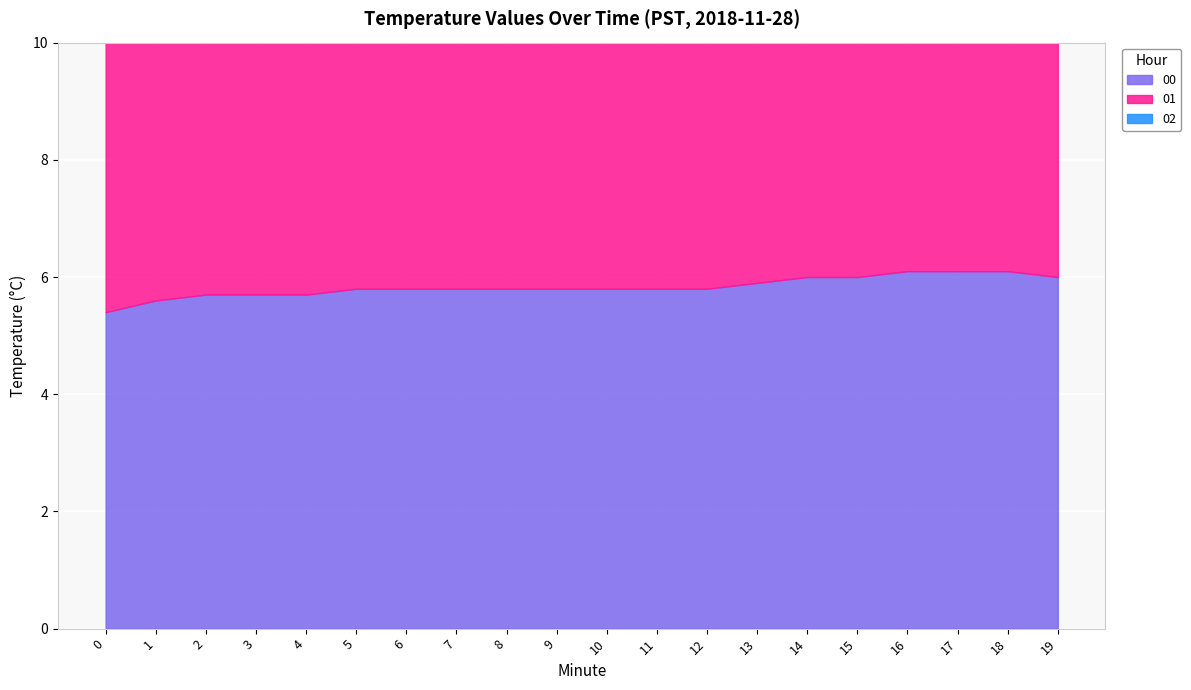

What is the sum of the 02 values at 17 and 7?

11.3